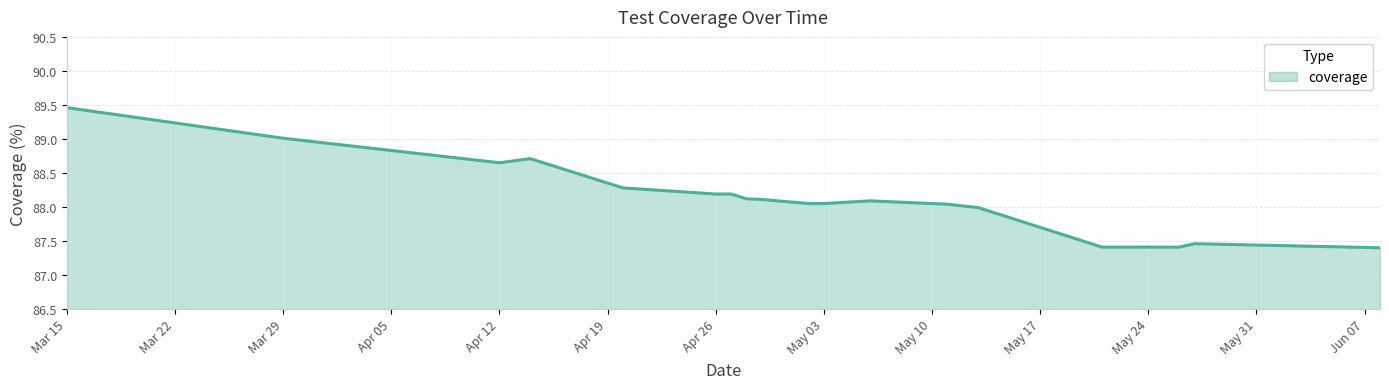

How many lines are shown in the chart?

1